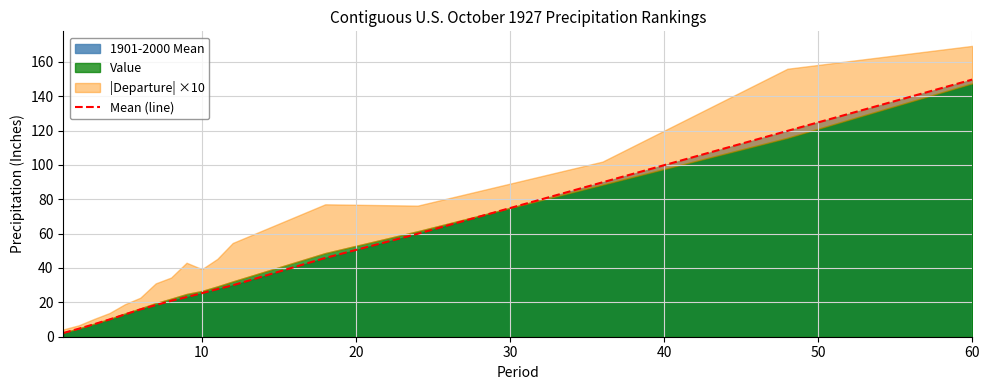

Does the chart display data point markers on the line(s)?

No